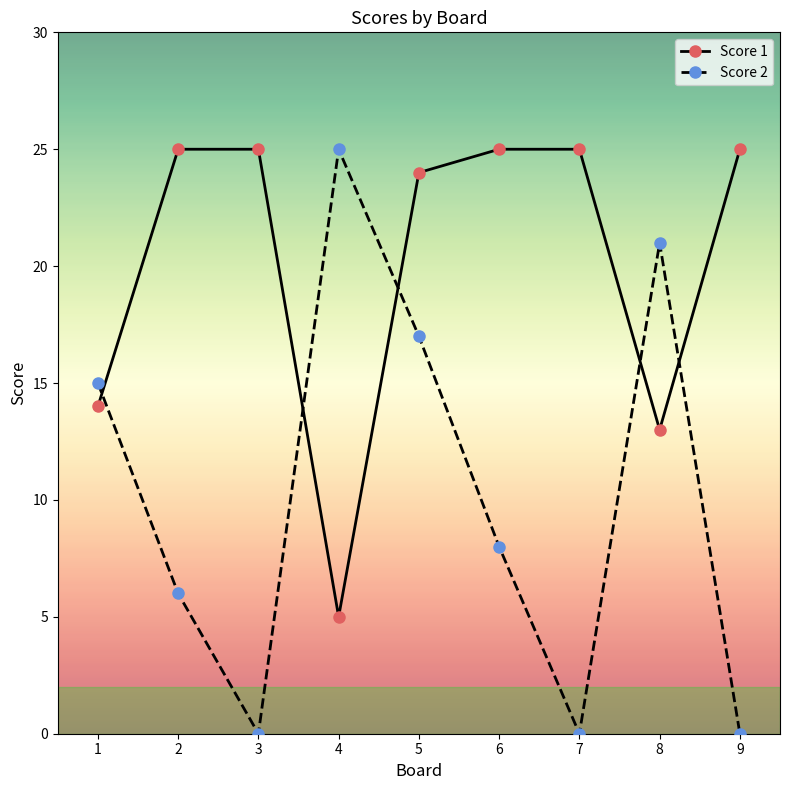

What is the sum of all Score 2 values?

92